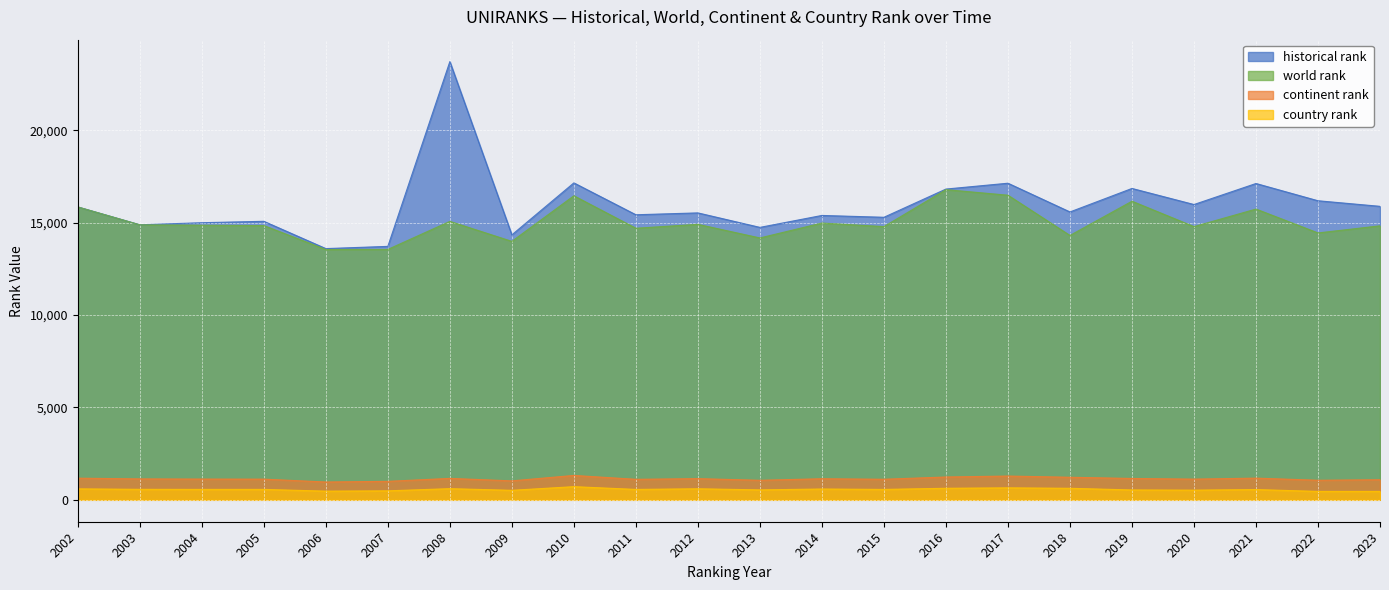

At which category does world rank reach its first local peak?

2008